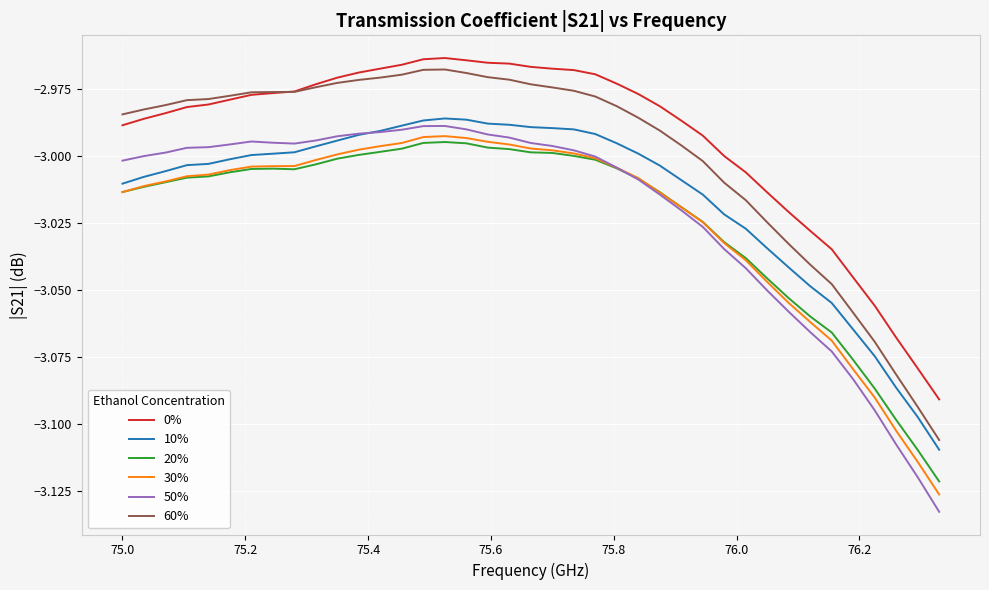

True or false: 20% and 50% intersect in this chart.

True